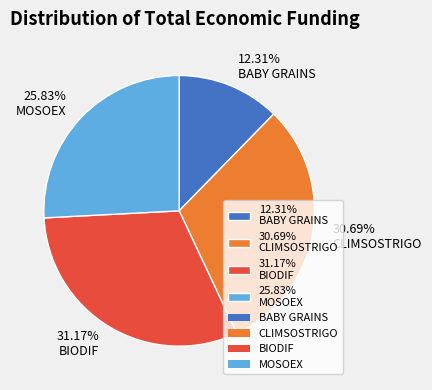

Approximately how many times larger is the value at 25.83% MOSOEX compared to 12.31% BABY GRAINS?

2.1